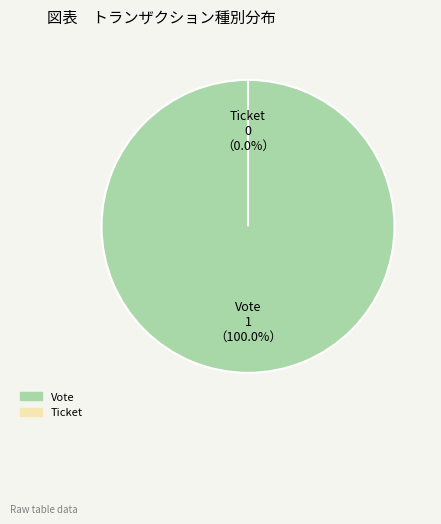

Combined, what portion of the pie is Ticket and Vote?

100.0%